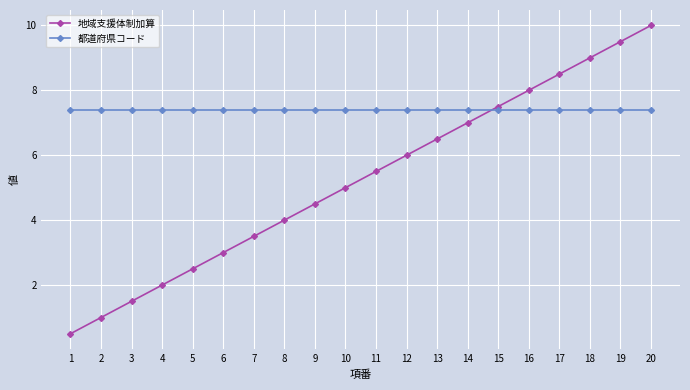

What are all the series names shown in the legend?

地域支援体制加算, 都道府県コード